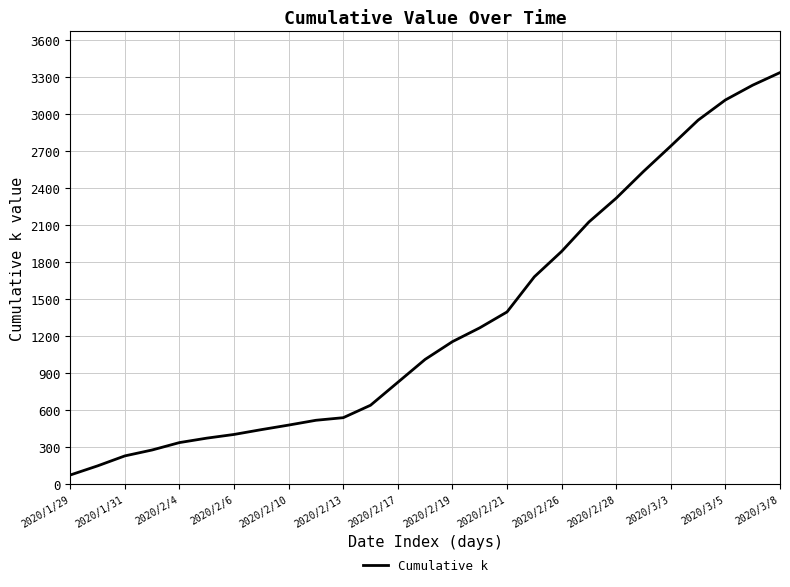

What is the maximum value shown in the chart?

3336